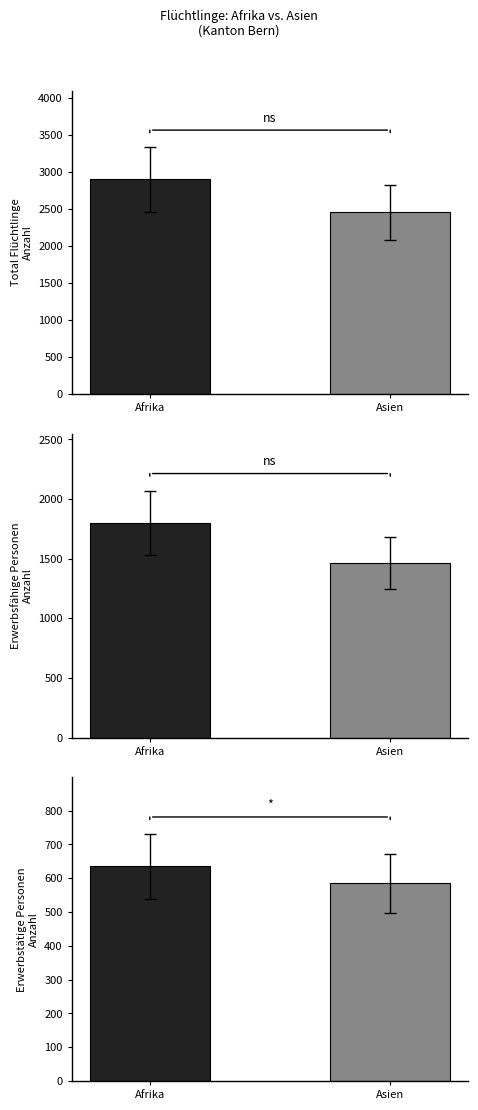

What is the spread (max minus min) of values at Asien?

1868